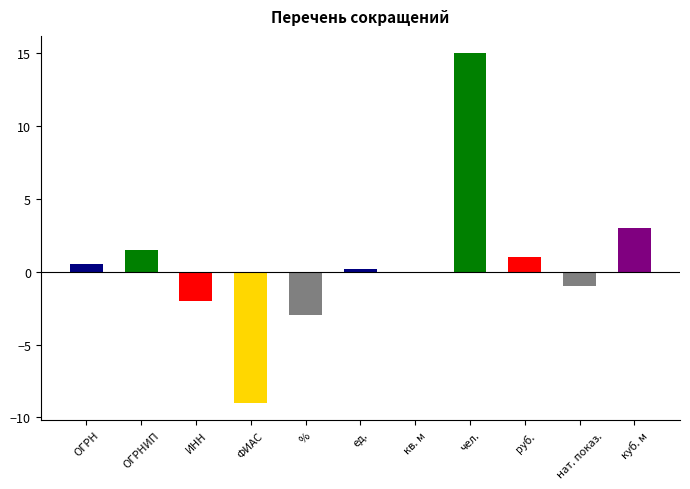

What is the sum of all values?

6.1